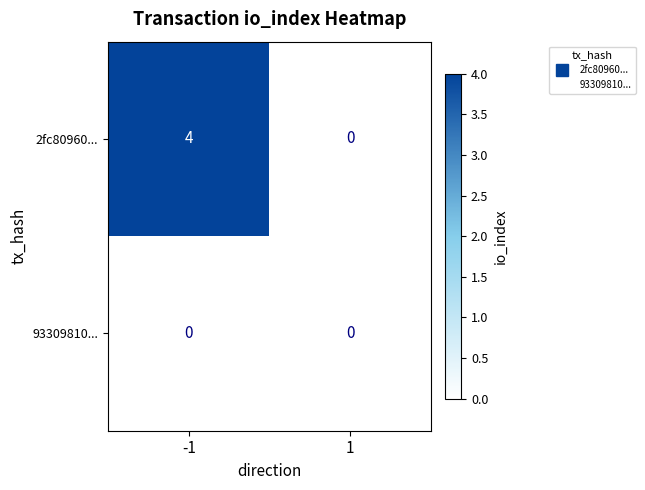

Which series has the widest spread of values?

2fc80960...